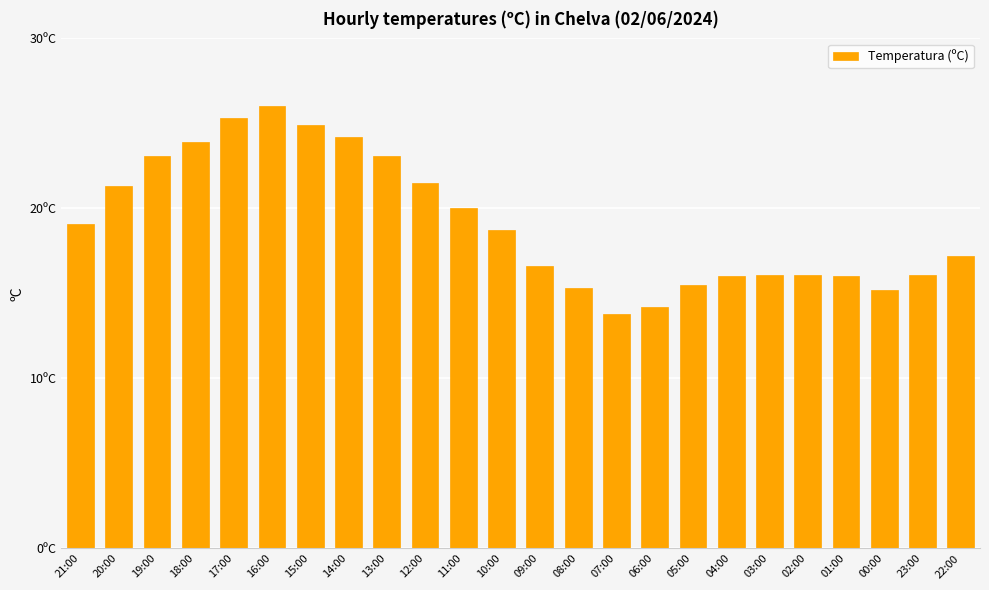

What is the label of the 15th bar from the right?

12:00